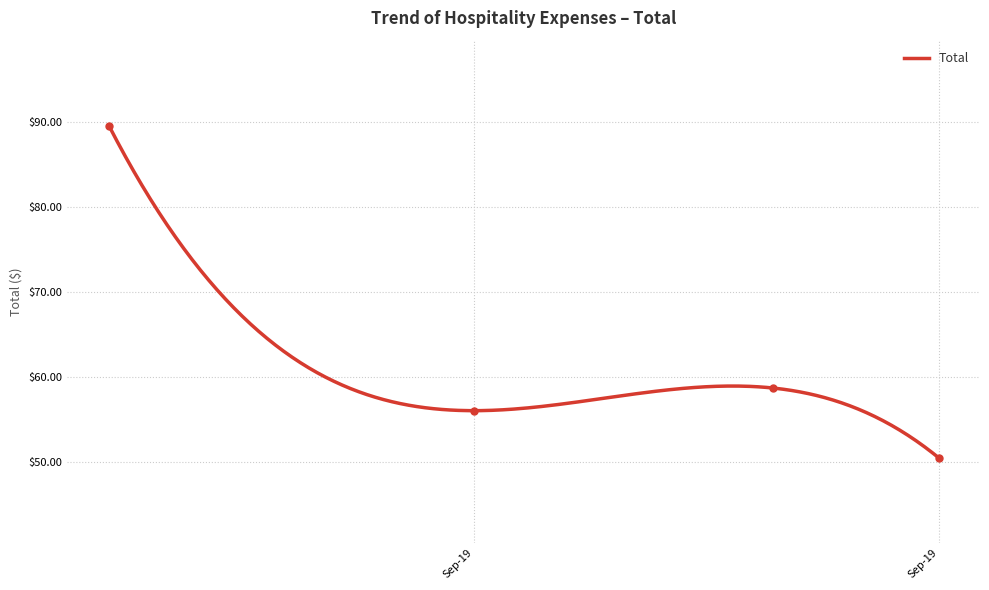

Which label corresponds to the smallest value in the chart?

Sep-19